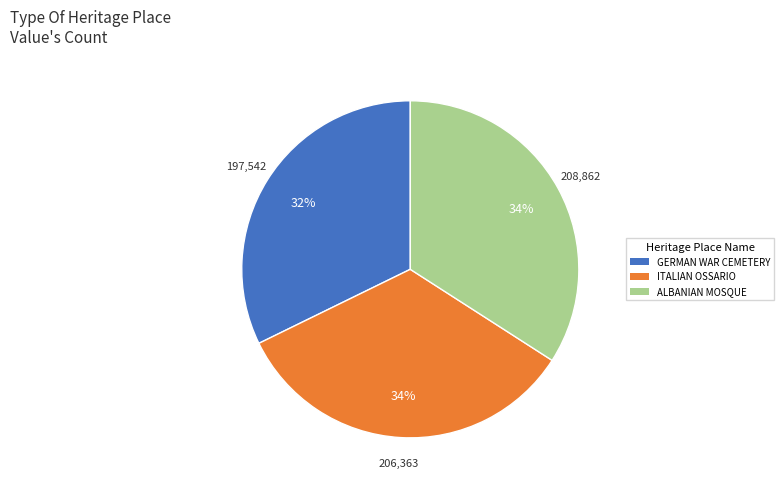

Is there any slice that represents more than half of the pie?

No